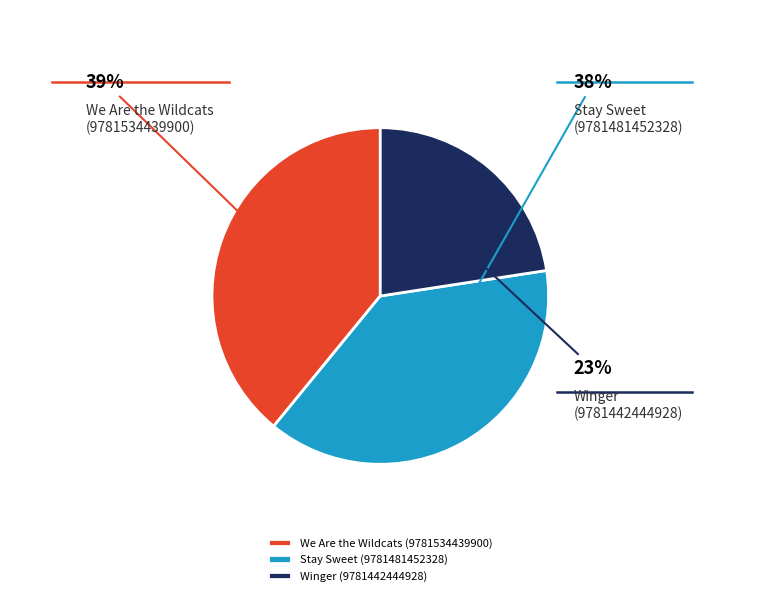

Which slice is the smallest?

Winger (9781442444928)